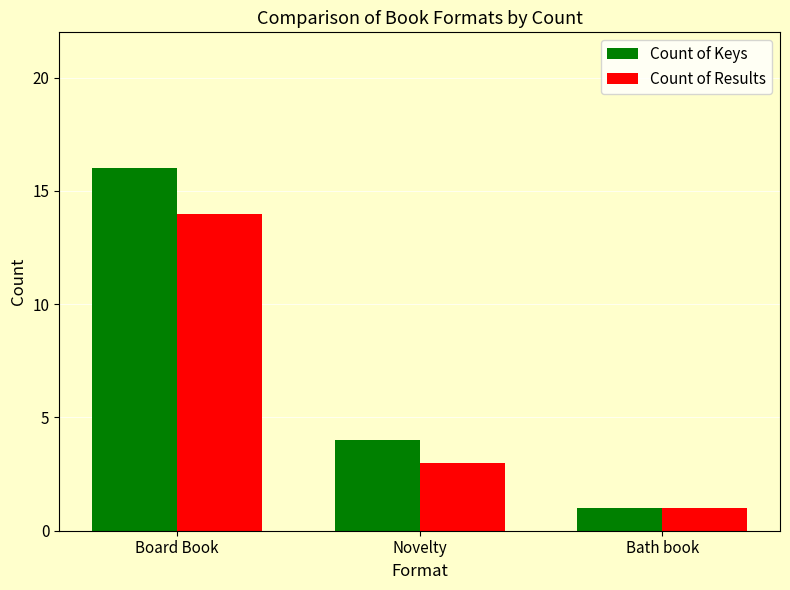

Reading right to left, extract all data points from this chart.

Count of Keys: Bath book=1	Novelty=4	Board Book=16
Count of Results: Bath book=1	Novelty=3	Board Book=14